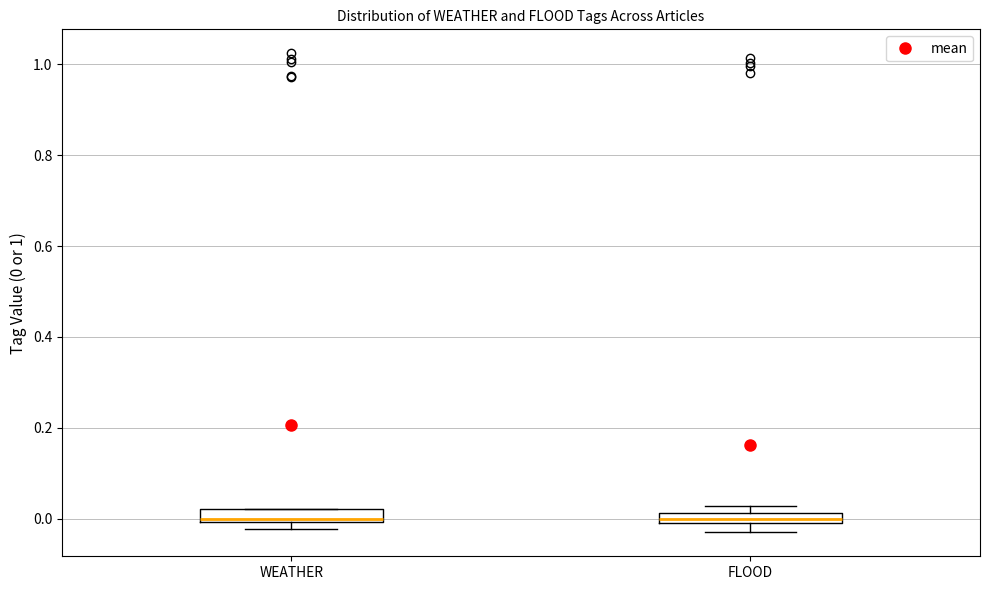

Where is the lower edge of the box for WEATHER on the y-axis? The values are not printed on the chart, so give them approximately, as read against the axis.

0.00